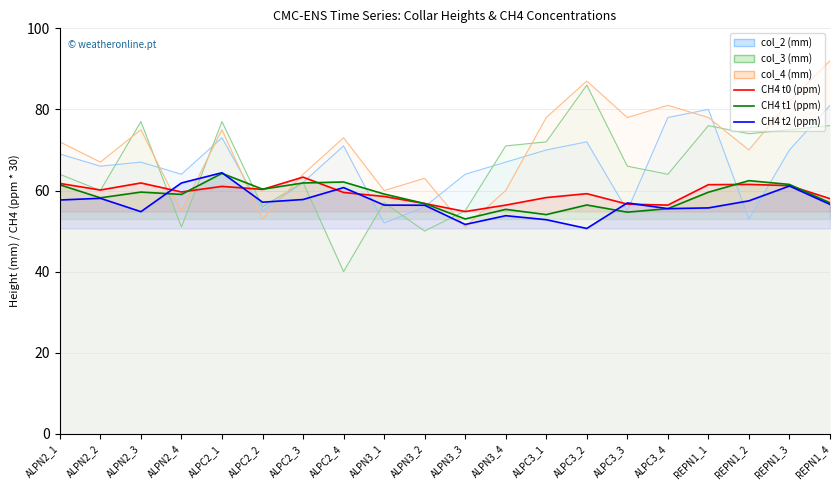

How many lines are shown in the chart?

3